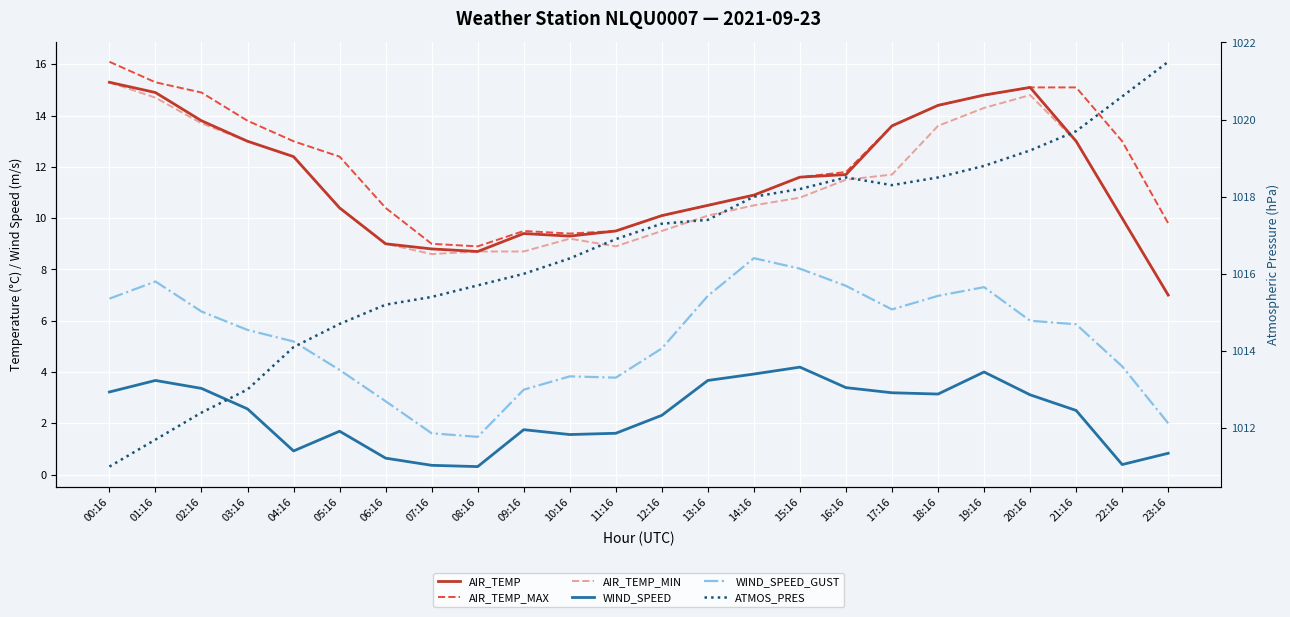

Which series has the largest total across all categories?

ATMOS_PRES